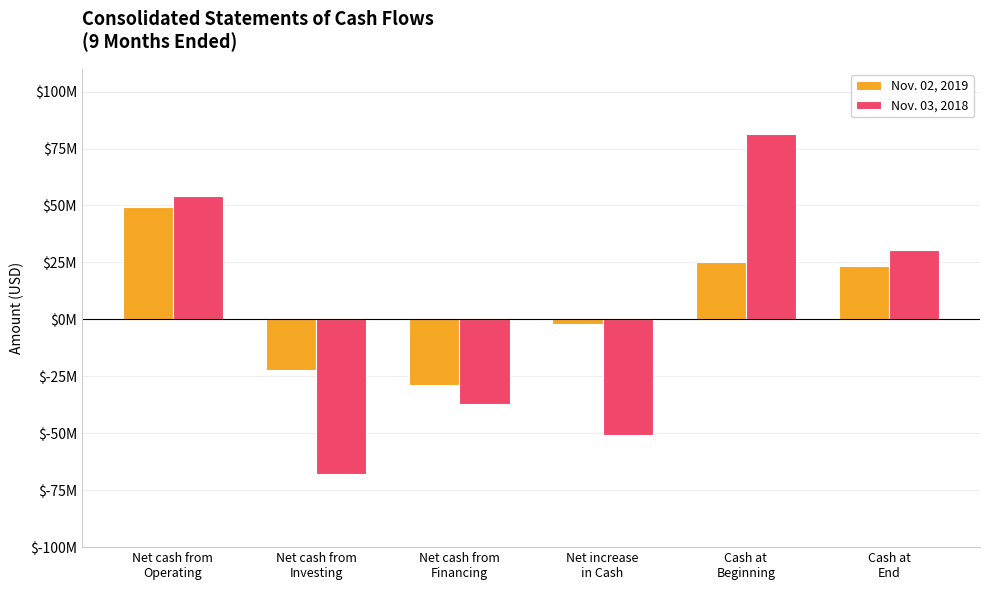

Does the chart contain any negative values?

Yes